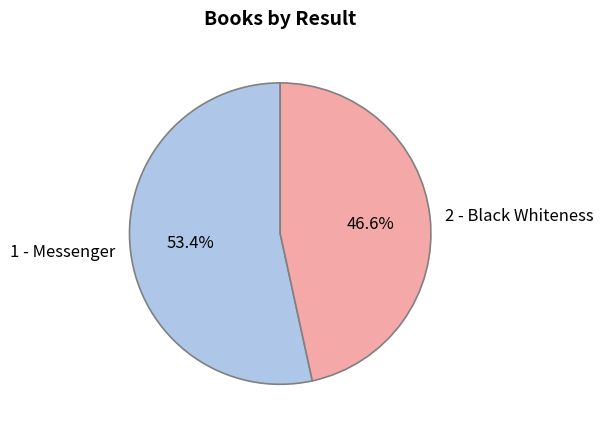

Is it true that 1 - Messenger is 53% of the pie?

True